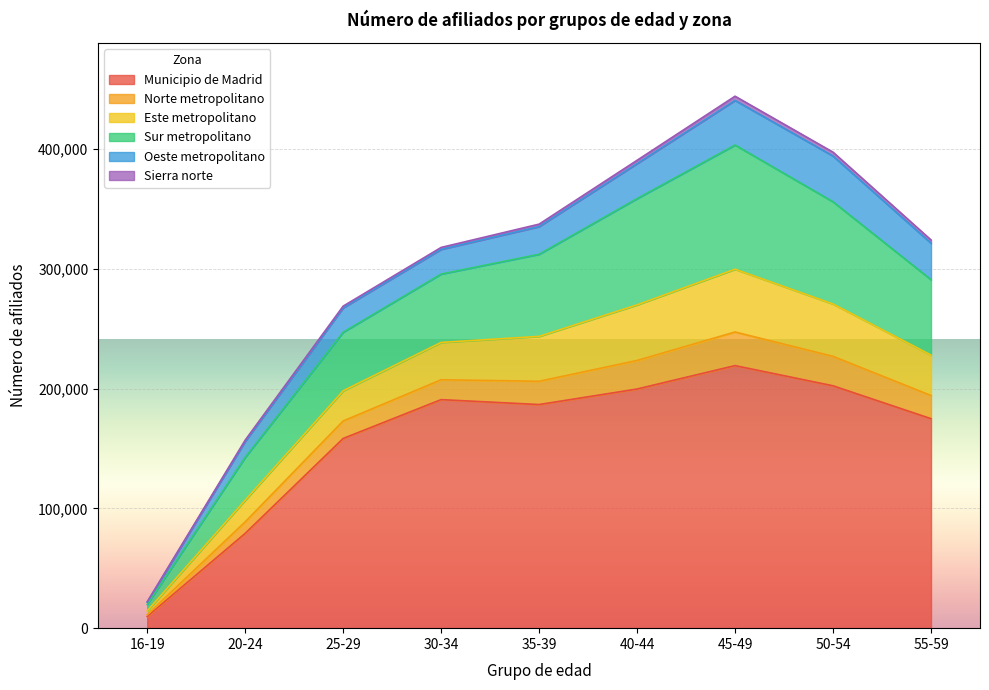

What is the label of the 1st point from the right?

55-59